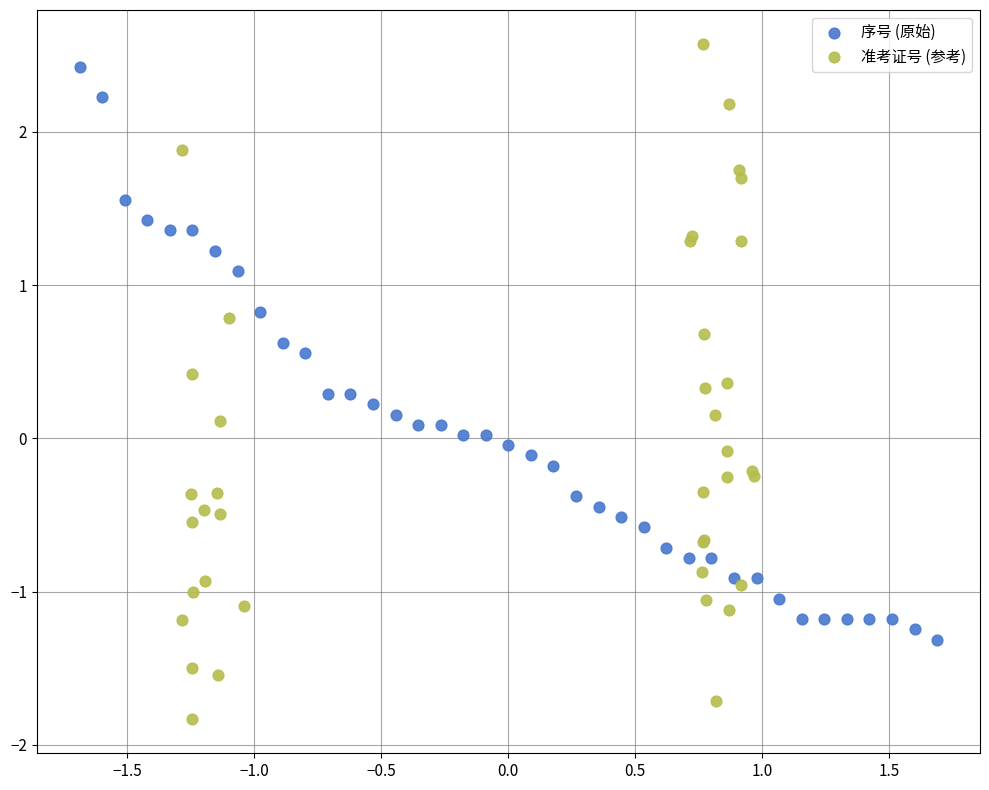

Which series reaches the minimum Y coordinate?

准考证号 (参考)